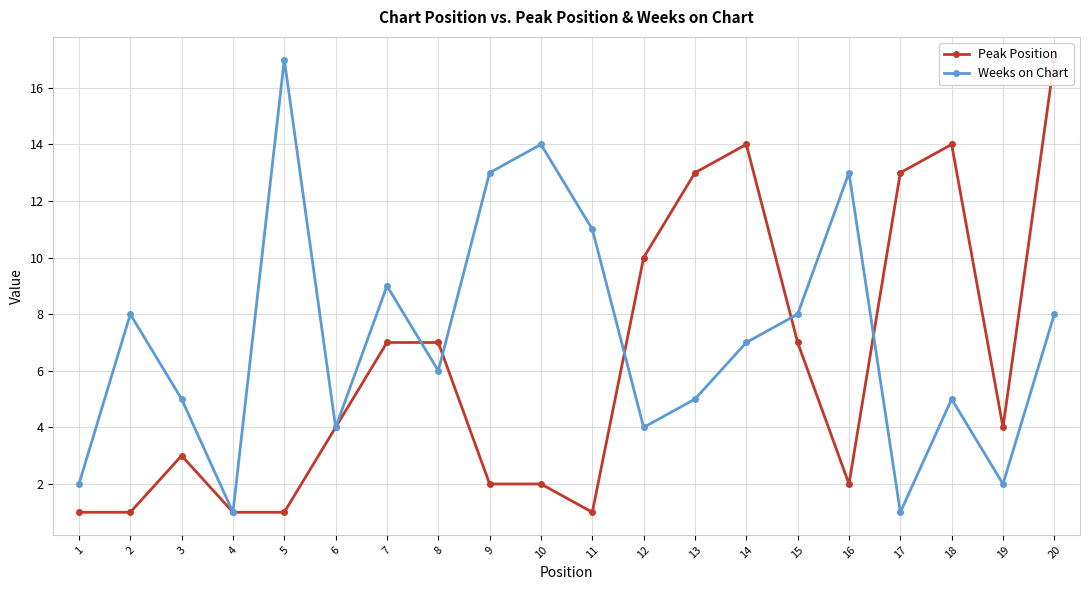

At which label does Peak Position reach its peak?

20